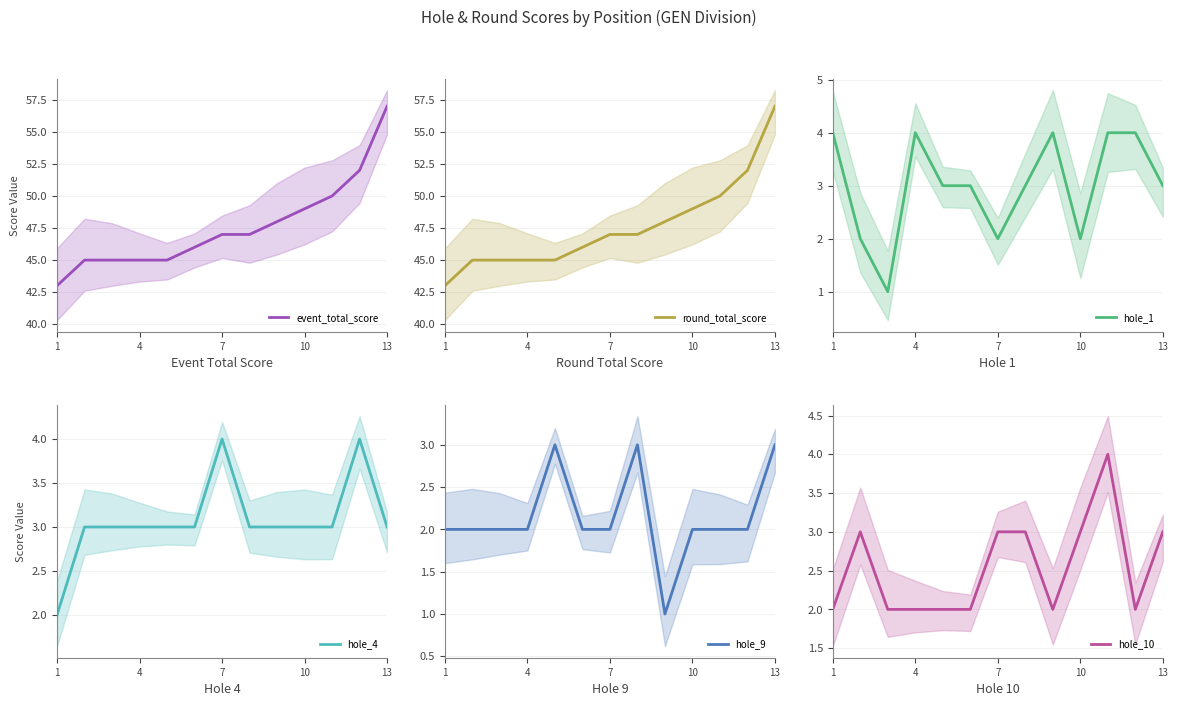

What is the maximum value for hole_1?

4